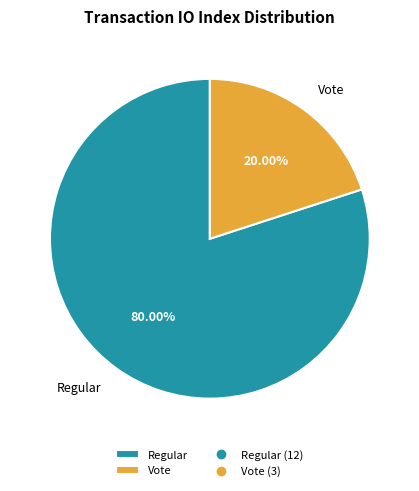

Rank the categories by value from lowest to highest.

Vote, Regular